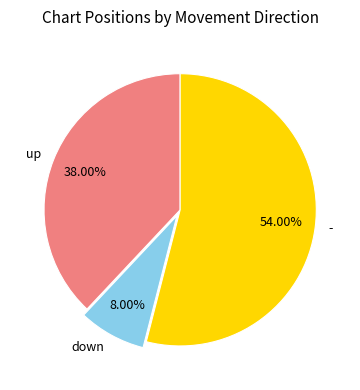

Is it true that down is 15% of the pie?

False